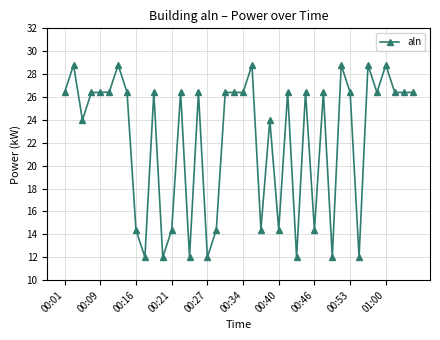

What is the sum of all values?

892.8